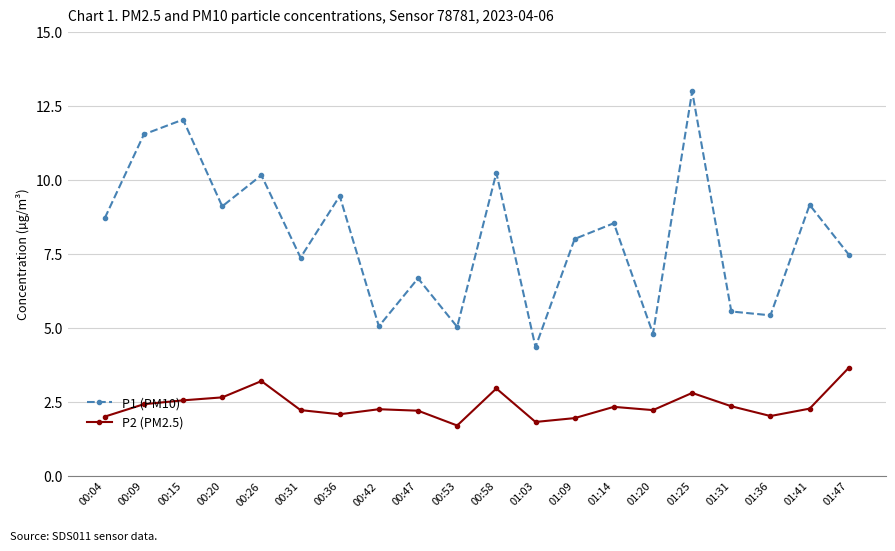

At which category is the sum across all series the highest?

01:25